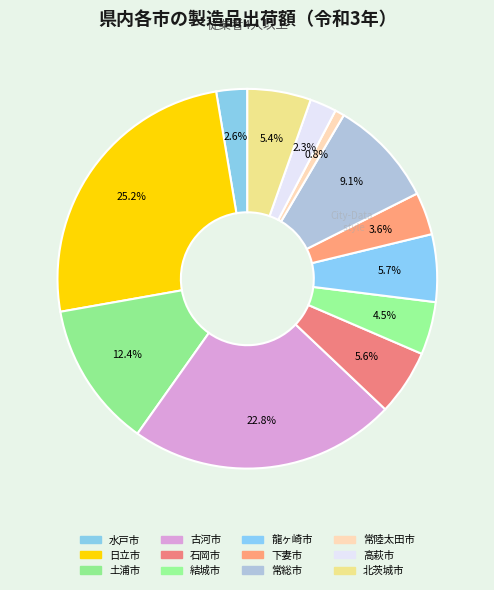

Count the number of slices in the pie.

12